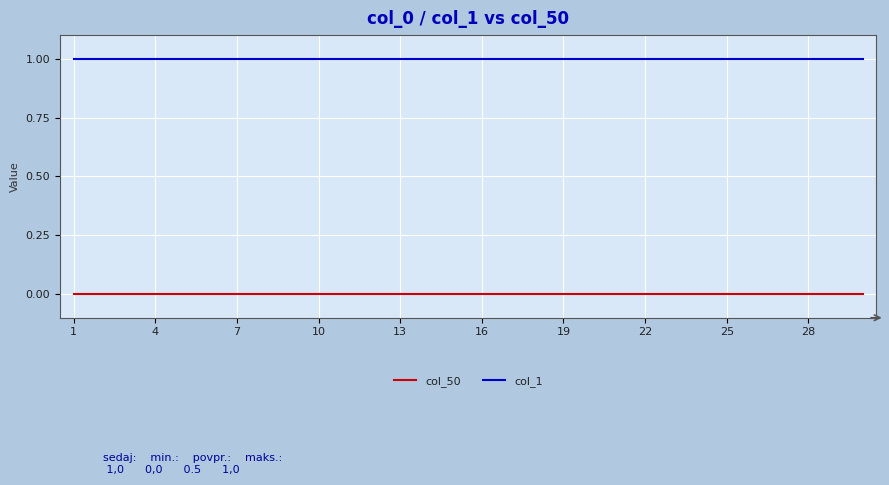

True or false: col_1 and col_50 cross at least once.

False